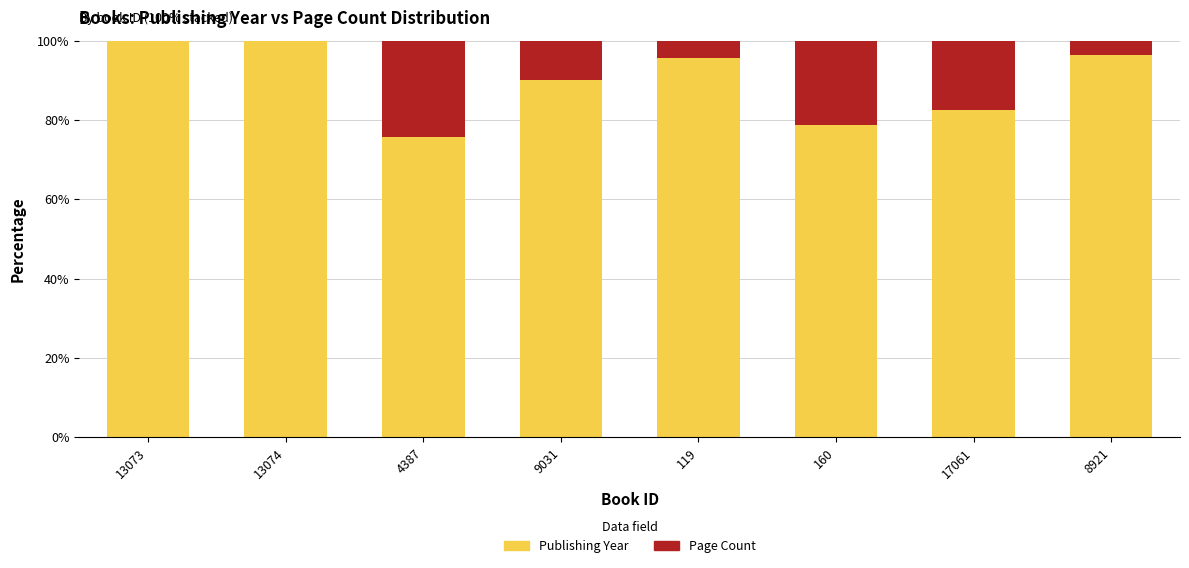

How many values in the Publishing Year series exceed 95?

4